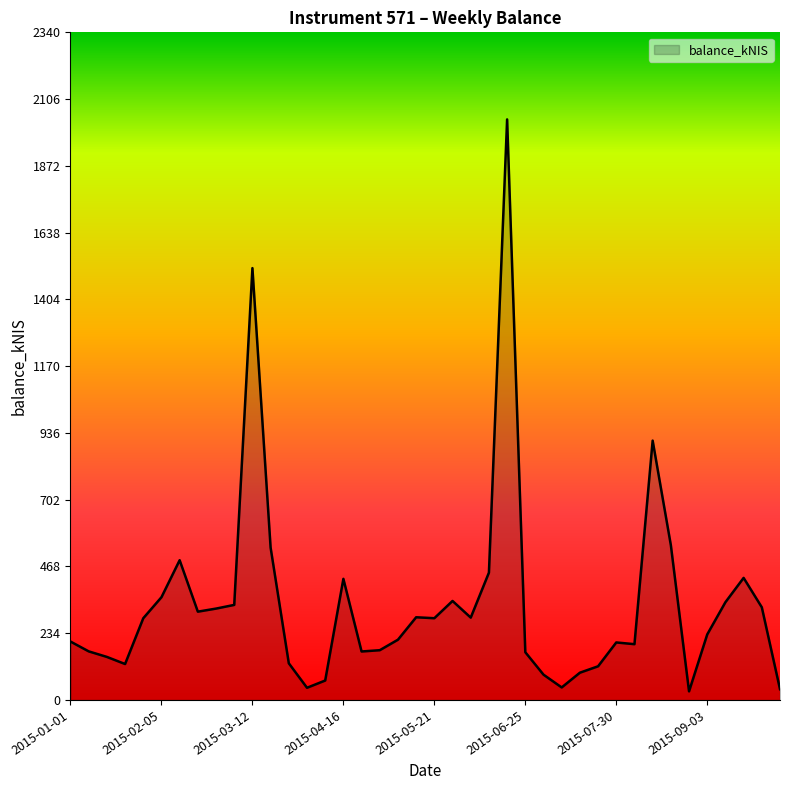

What is the greatest value displayed?

2034.7